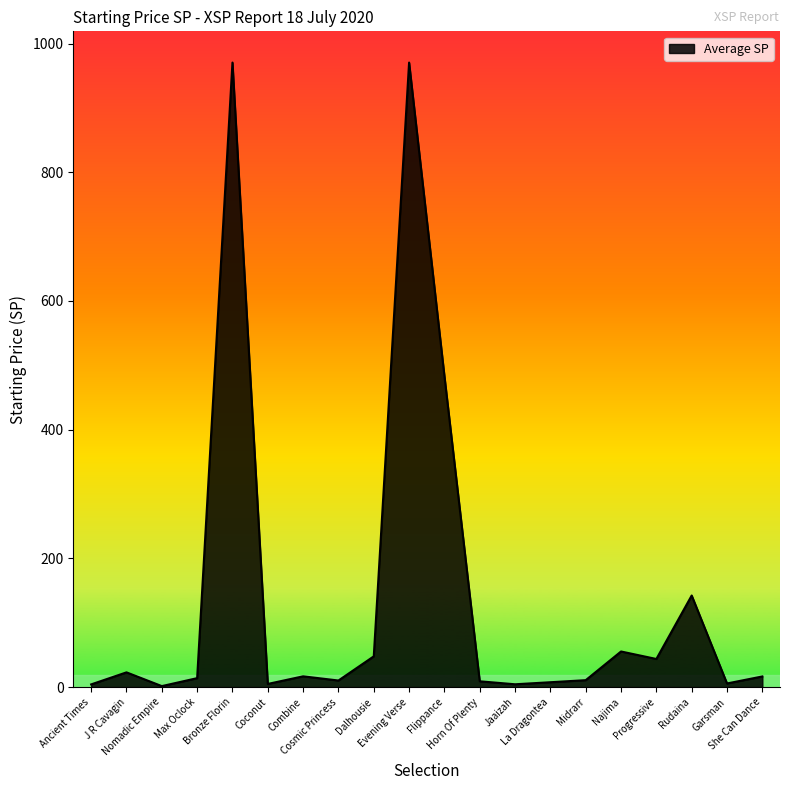

Between Evening Verse and La Dragontea, which is larger?

Evening Verse